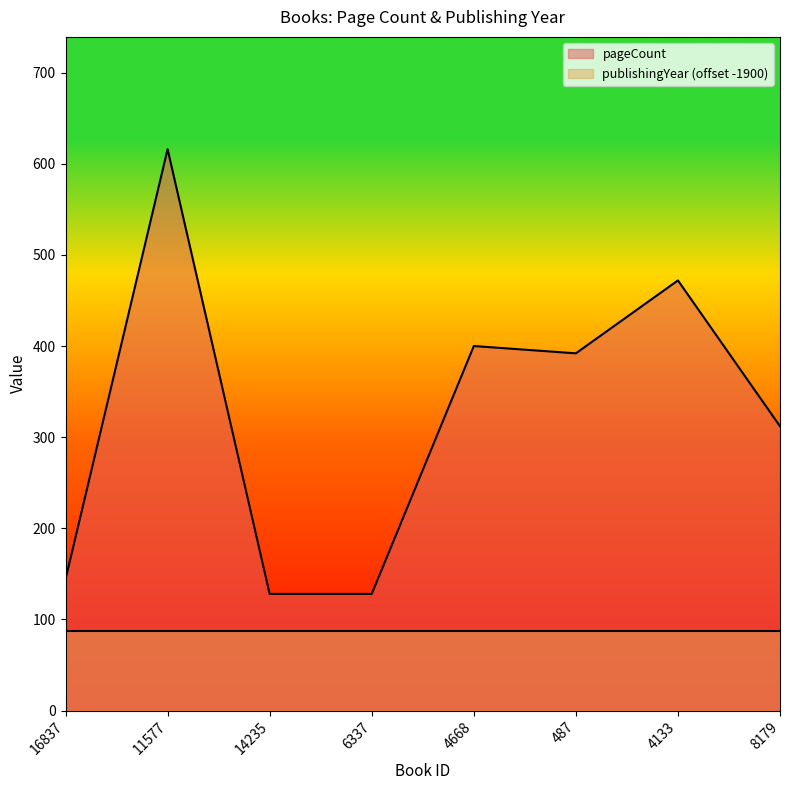

What is the value of the 2nd point from the left?

616